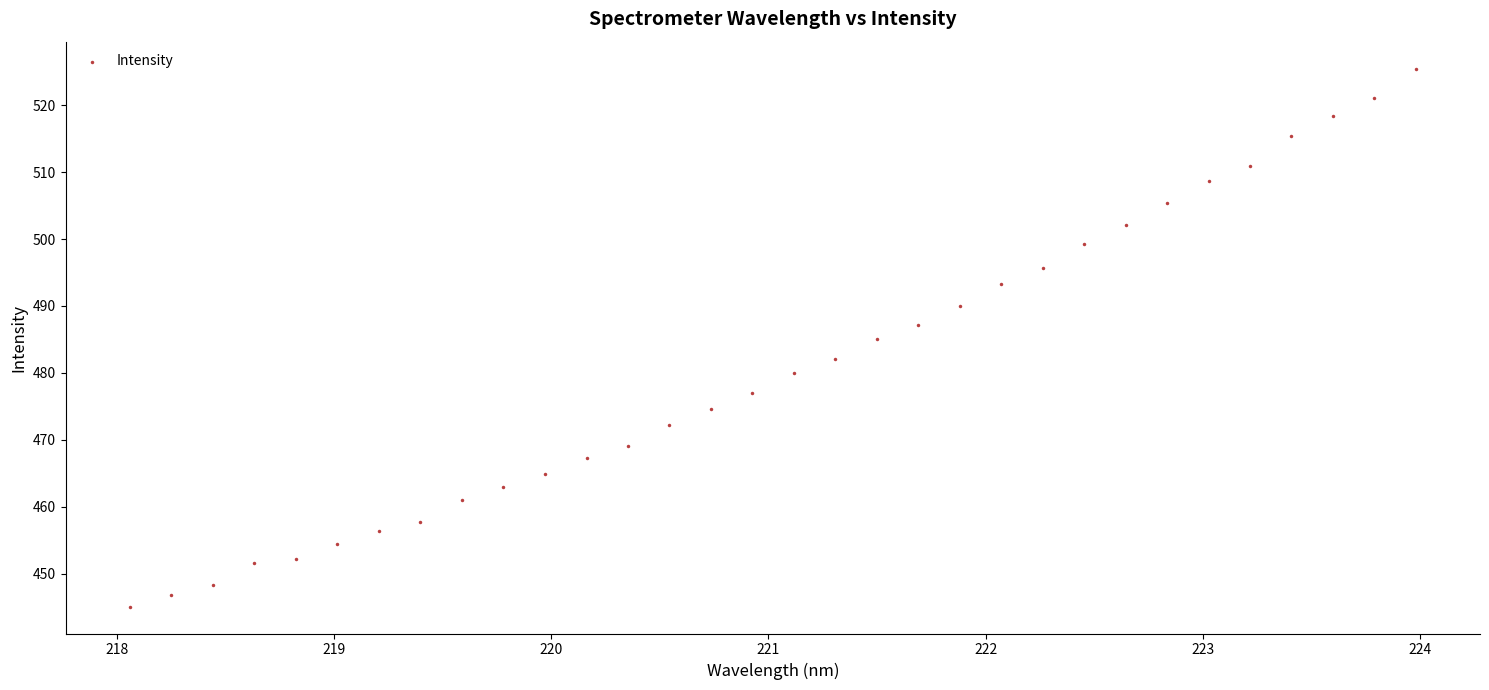

What is the range of X values (max minus min)?

5.9